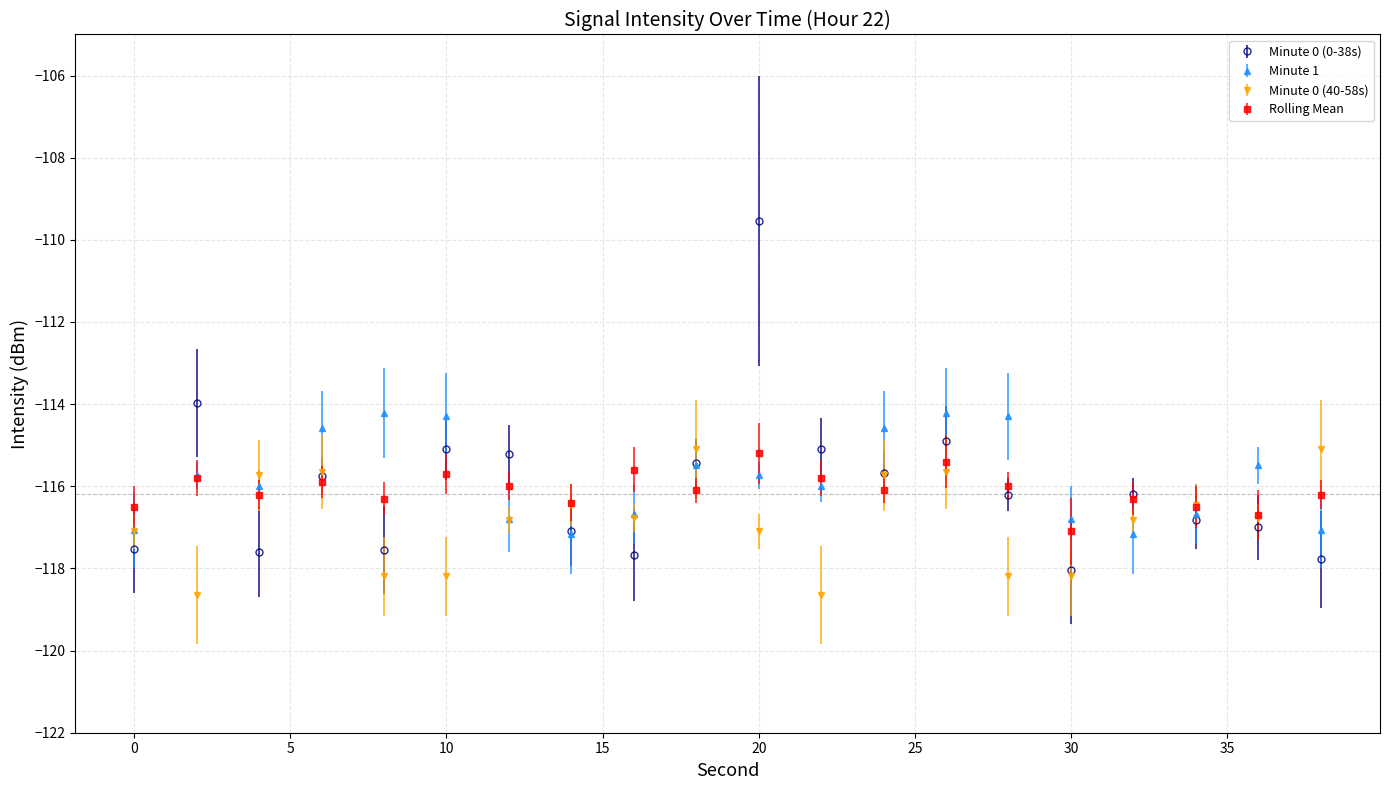

What is the greatest value displayed?

-109.5